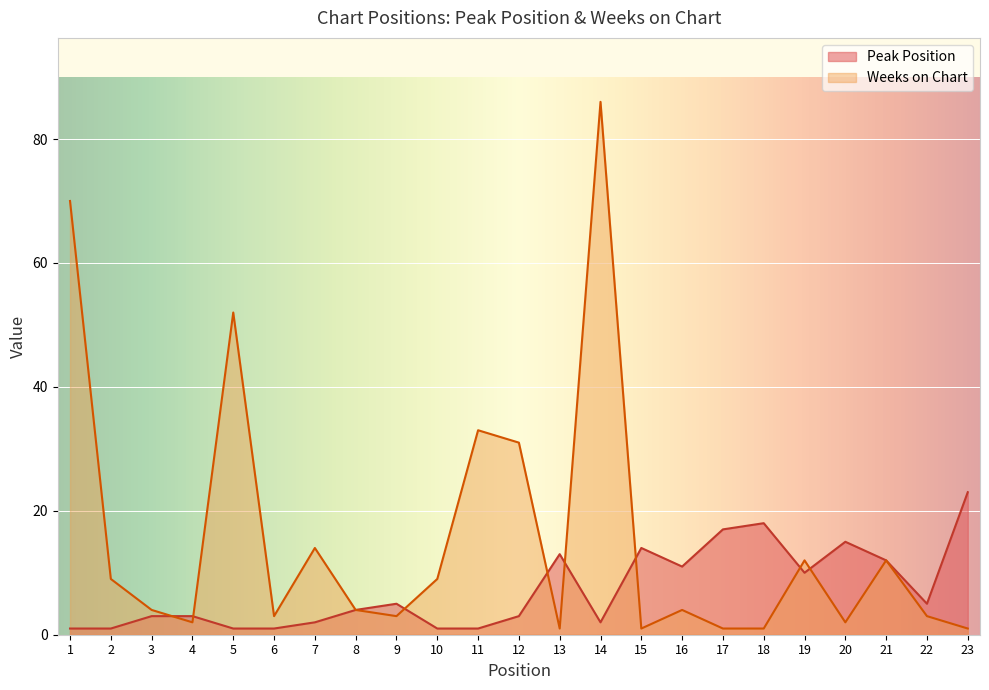

Reading left to right, list all the values displayed in this chart.

Peak Position: 1=1	2=1	3=3	4=3	5=1	6=1	7=2	8=4	9=5	10=1	11=1	12=3	13=13	14=2	15=14	16=11	17=17	18=18	19=10	20=15	21=12	22=5	23=23
Weeks on Chart: 1=70	2=9	3=4	4=2	5=52	6=3	7=14	8=4	9=3	10=9	11=33	12=31	13=1	14=86	15=1	16=4	17=1	18=1	19=12	20=2	21=12	22=3	23=1